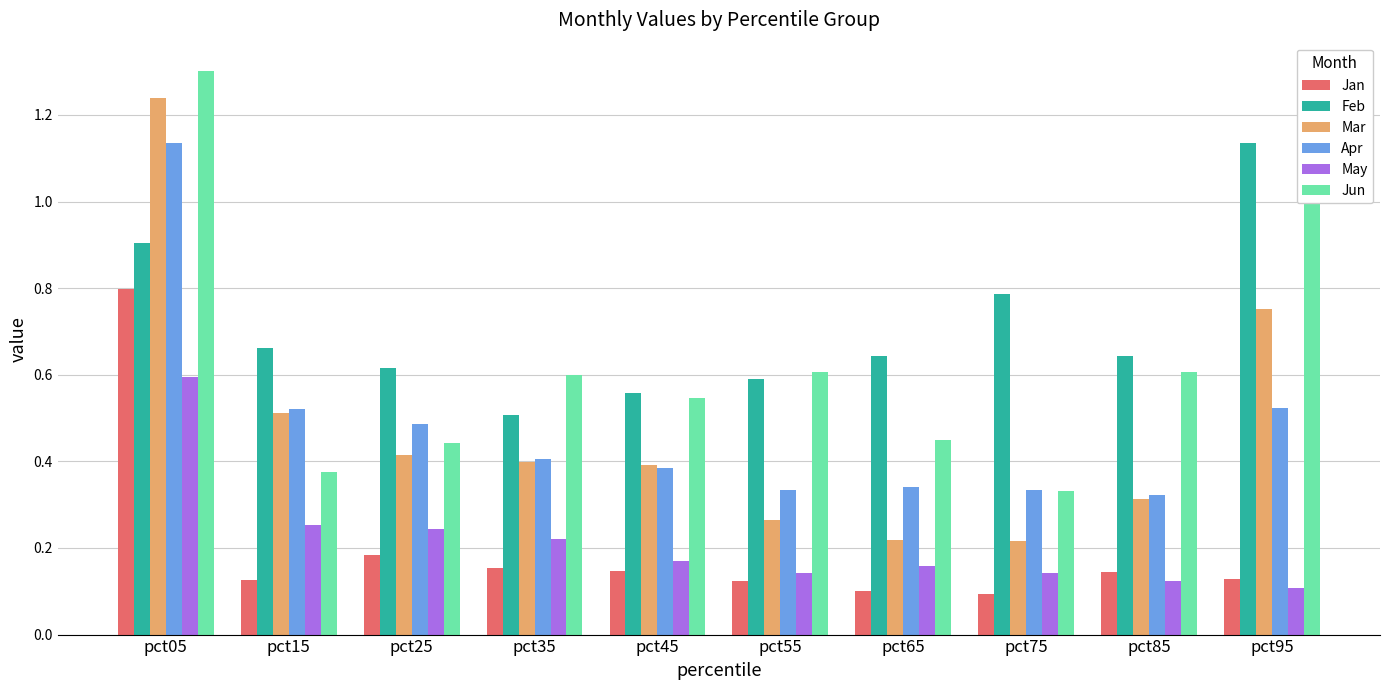

The Mar series shows 0.2 at pct15. True or false?

False